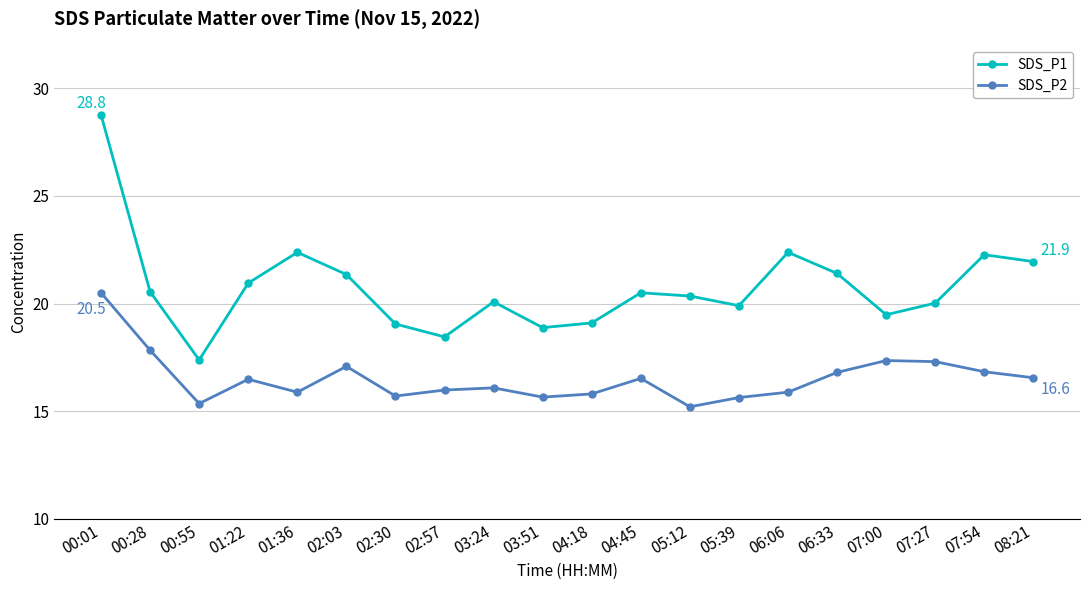

What is the sum of all SDS_P2 values?

330.4